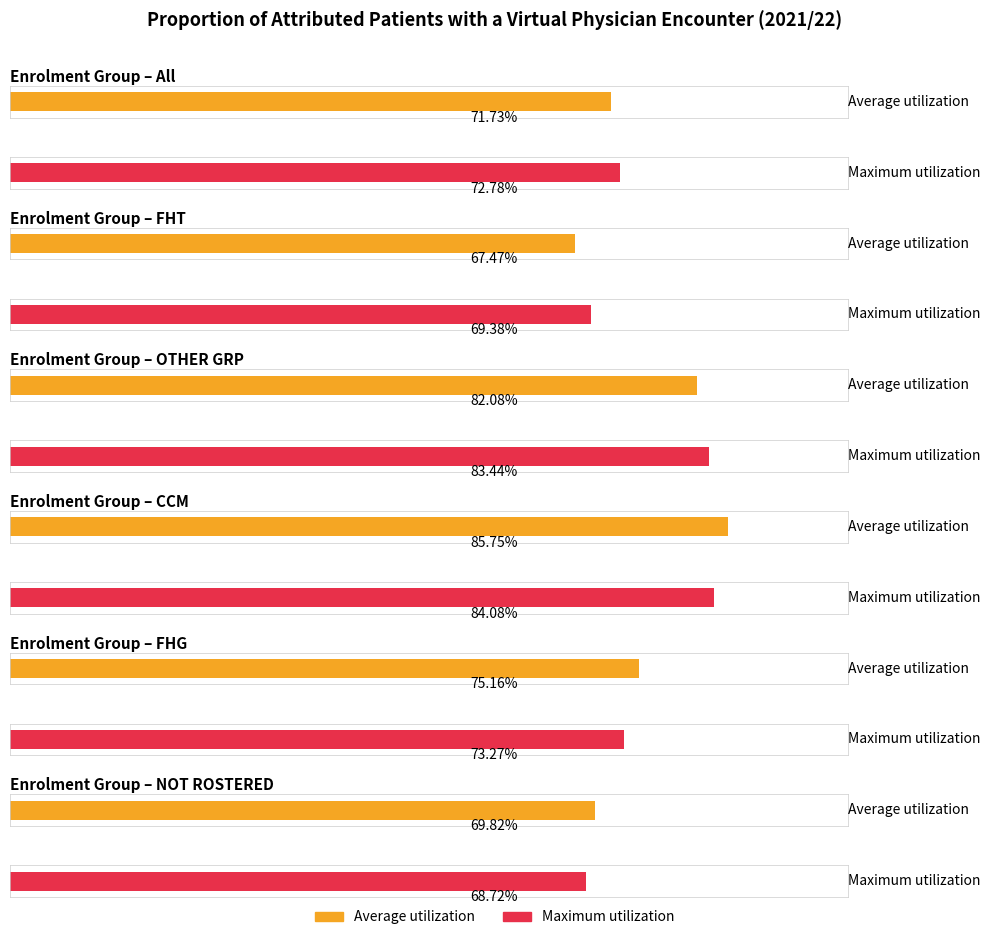

What is the smallest value displayed?

67.5